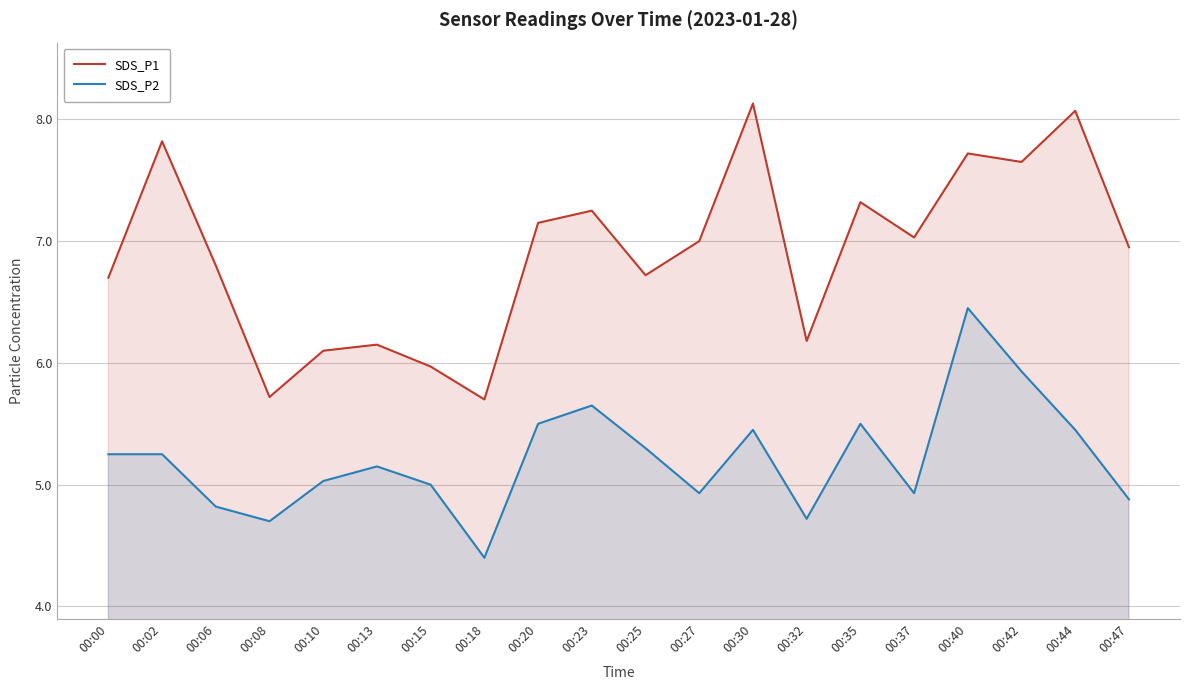

What is the spread (max minus min) of values at 00:18?

1.3